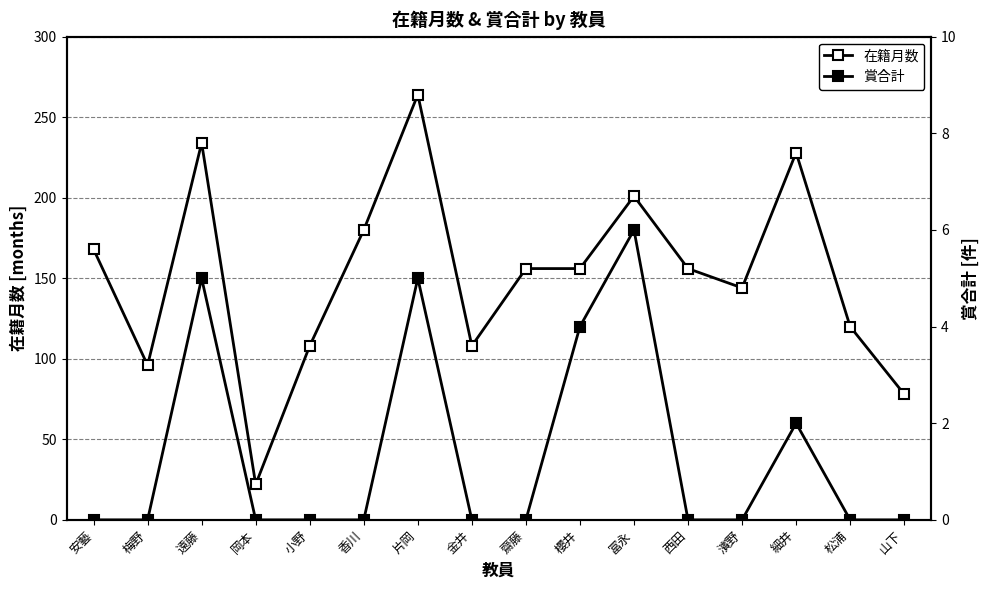

How many positive values does the 賞合計 series have?

5